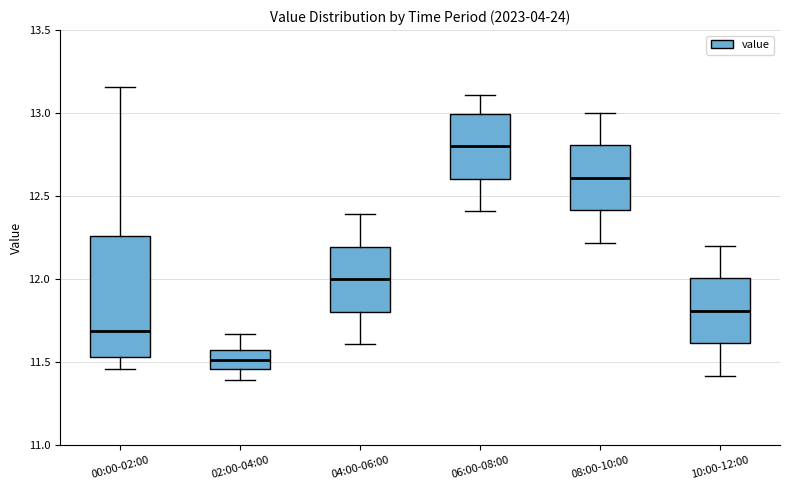

Reading left to right, transcribe this box plot: for each box, give where its median line is, the range the box spans, and where its two whiskers end, as read against the y-axis. The values are not printed on the chart, so give them approximately, as read against the axis.

00:00-02:00: median 11.70, box 11.55 to 12.25, whiskers 11.45 to 13.15
02:00-04:00: median 11.50, box 11.45 to 11.55, whiskers 11.40 to 11.65
04:00-06:00: median 12.00, box 11.80 to 12.20, whiskers 11.60 to 12.40
06:00-08:00: median 12.80, box 12.60 to 13.00, whiskers 12.40 to 13.10
08:00-10:00: median 12.60, box 12.40 to 12.80, whiskers 12.20 to 13.00
10:00-12:00: median 11.80, box 11.60 to 12.00, whiskers 11.40 to 12.20